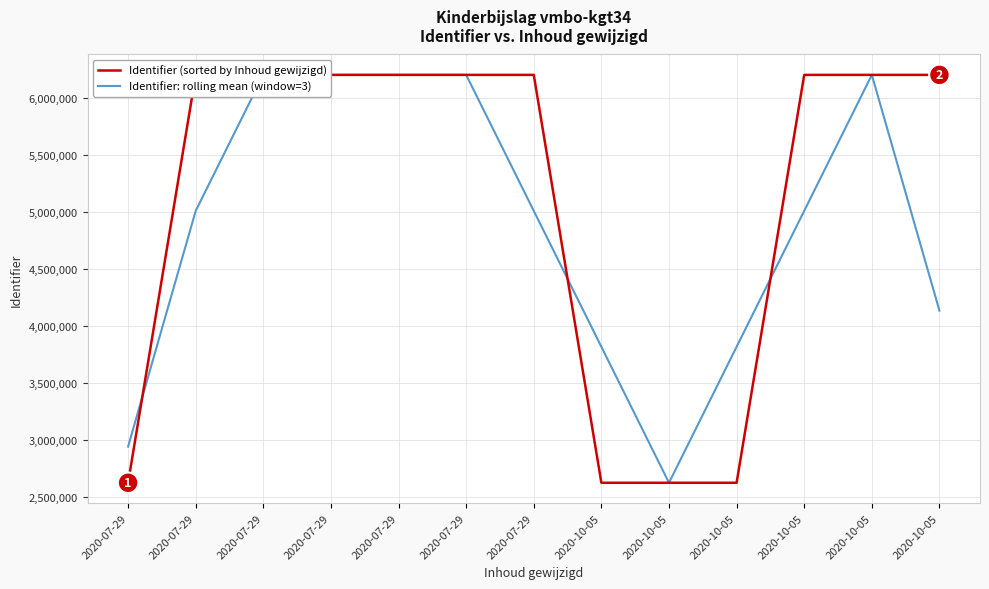

The Identifier: rolling mean (window=3) series shows 1537215.3 at 2020-07-29. True or false?

False